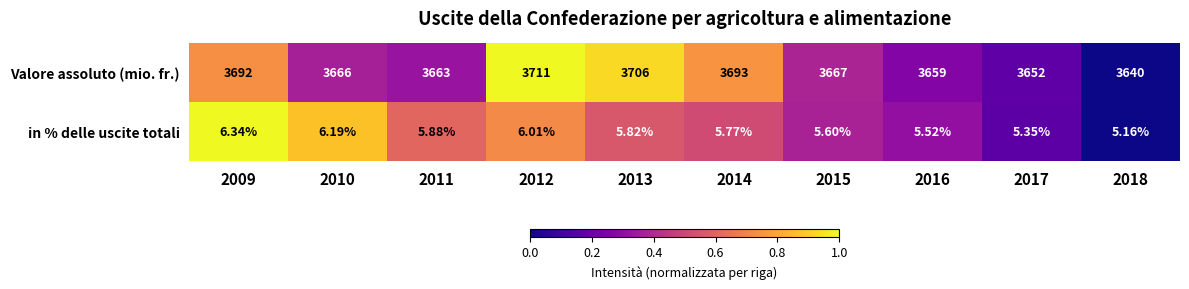

Rank the series by their maximum value, from lowest to highest.

in % delle uscite totali, Valore assoluto (mio. fr.)